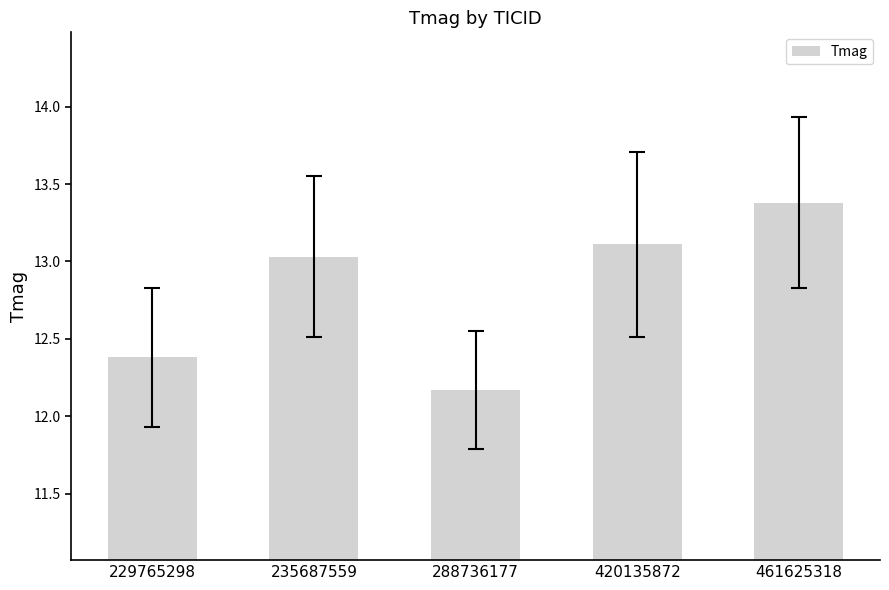

Rank the categories by value from lowest to highest.

288736177, 229765298, 235687559, 420135872, 461625318